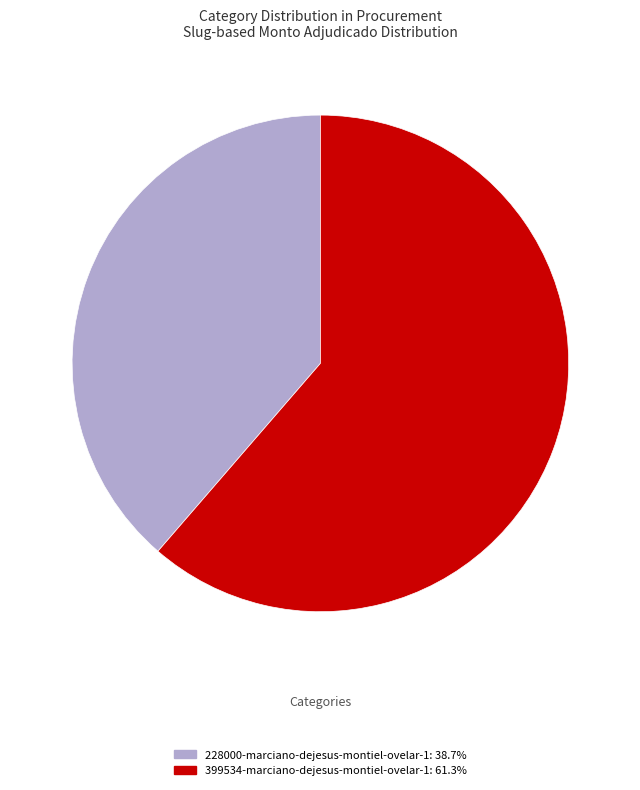

Approximately how many times larger is the value at 228000-marciano-dejesus-montiel-ovelar-1 compared to 399534-marciano-dejesus-montiel-ovelar-1?

0.6